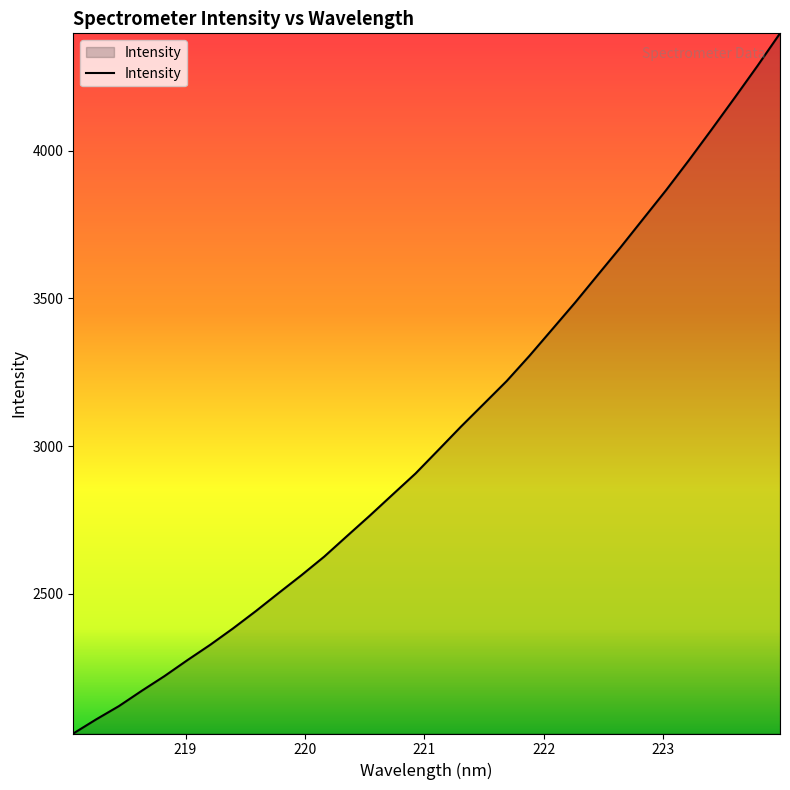

What is the maximum value shown in the chart?

4397.3